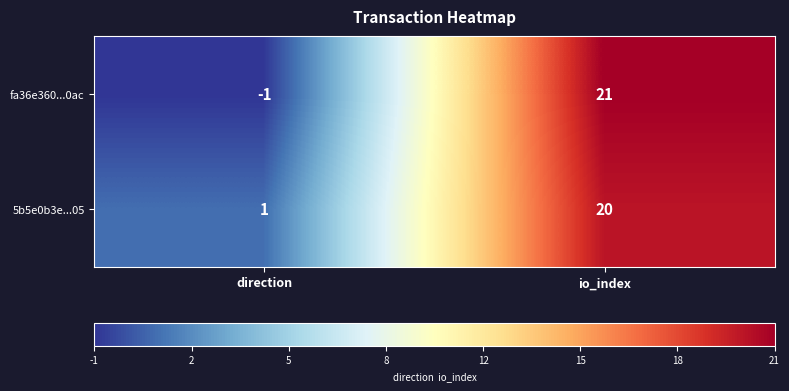

Which label corresponds to the smallest value in the chart?

direction